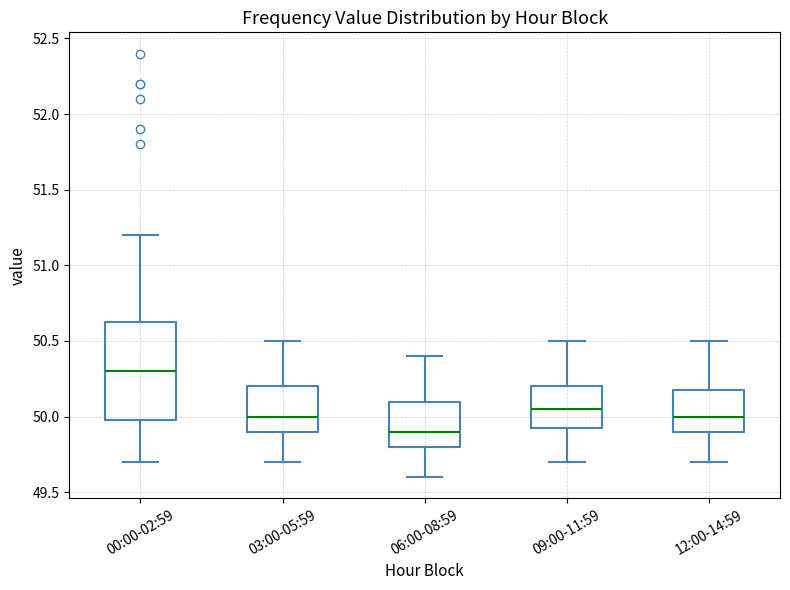

Which box's median line is the lowest?

06:00-08:59